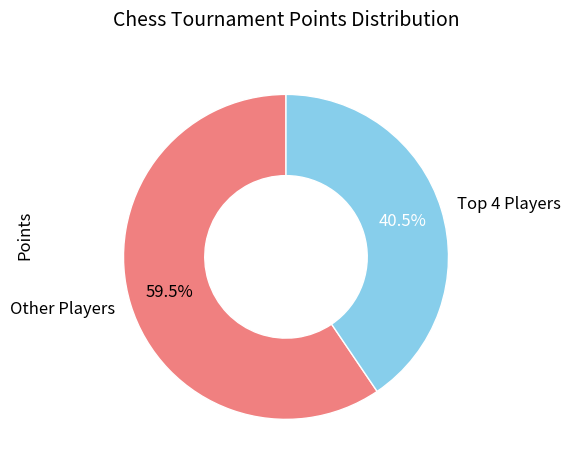

To the nearest percent, what is the average slice percentage?

50%